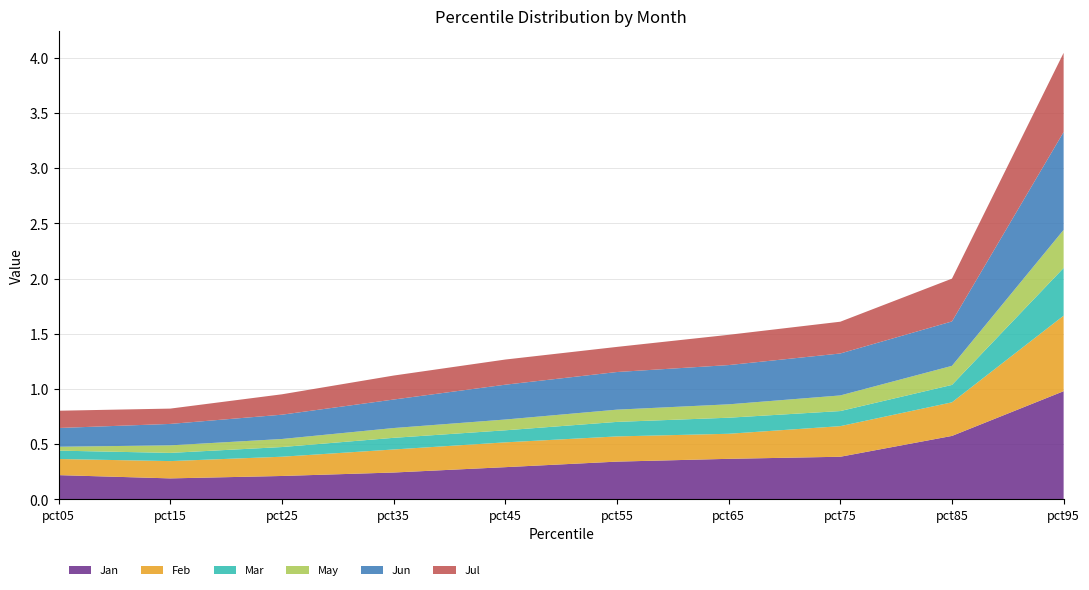

Reading right to left, what are all the values shown in this chart?

Jan: 1.0	0.6	0.4	0.4	0.3	0.3	0.2	0.2	0.2	0.2
Feb: 0.7	0.3	0.3	0.2	0.2	0.2	0.2	0.2	0.2	0.1
Mar: 0.4	0.2	0.1	0.1	0.1	0.1	0.1	0.1	0.1	0.1
May: 0.3	0.2	0.1	0.1	0.1	0.1	0.1	0.1	0.1	0.0
Jun: 0.9	0.4	0.4	0.4	0.3	0.3	0.3	0.2	0.2	0.2
Jul: 0.7	0.4	0.3	0.3	0.2	0.2	0.2	0.2	0.1	0.2